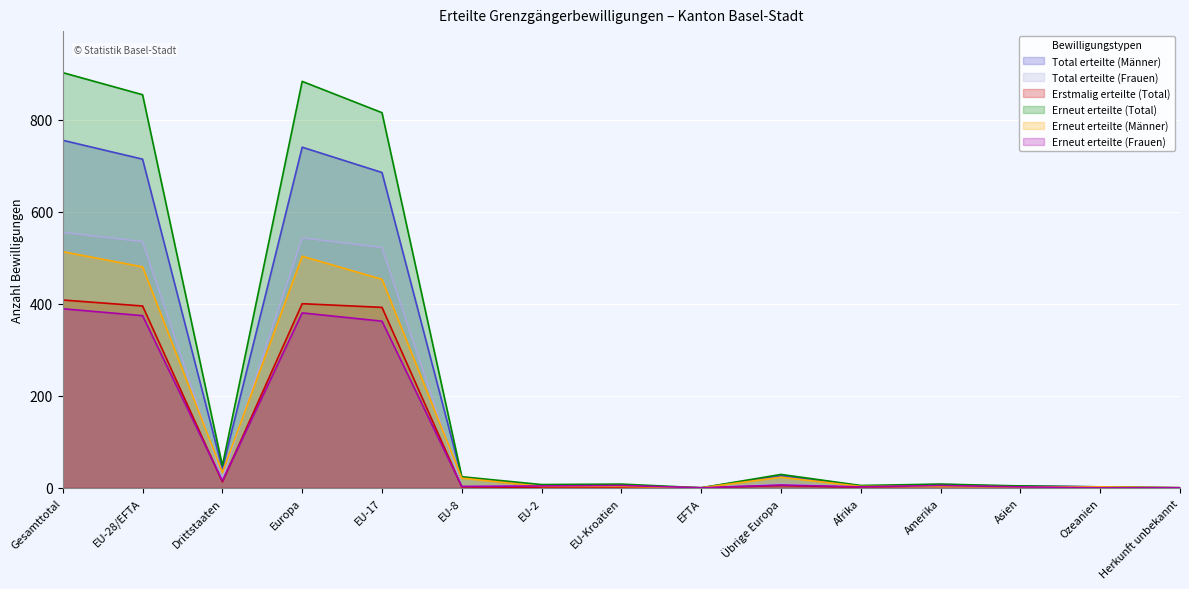

Count the number of categories in the chart.

15